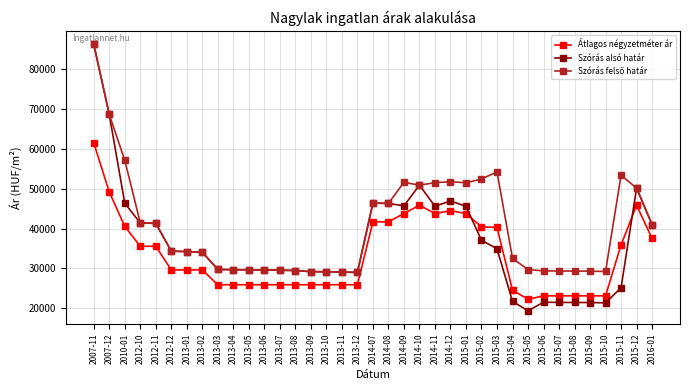

At which category is the sum across all series the highest?

2007-11